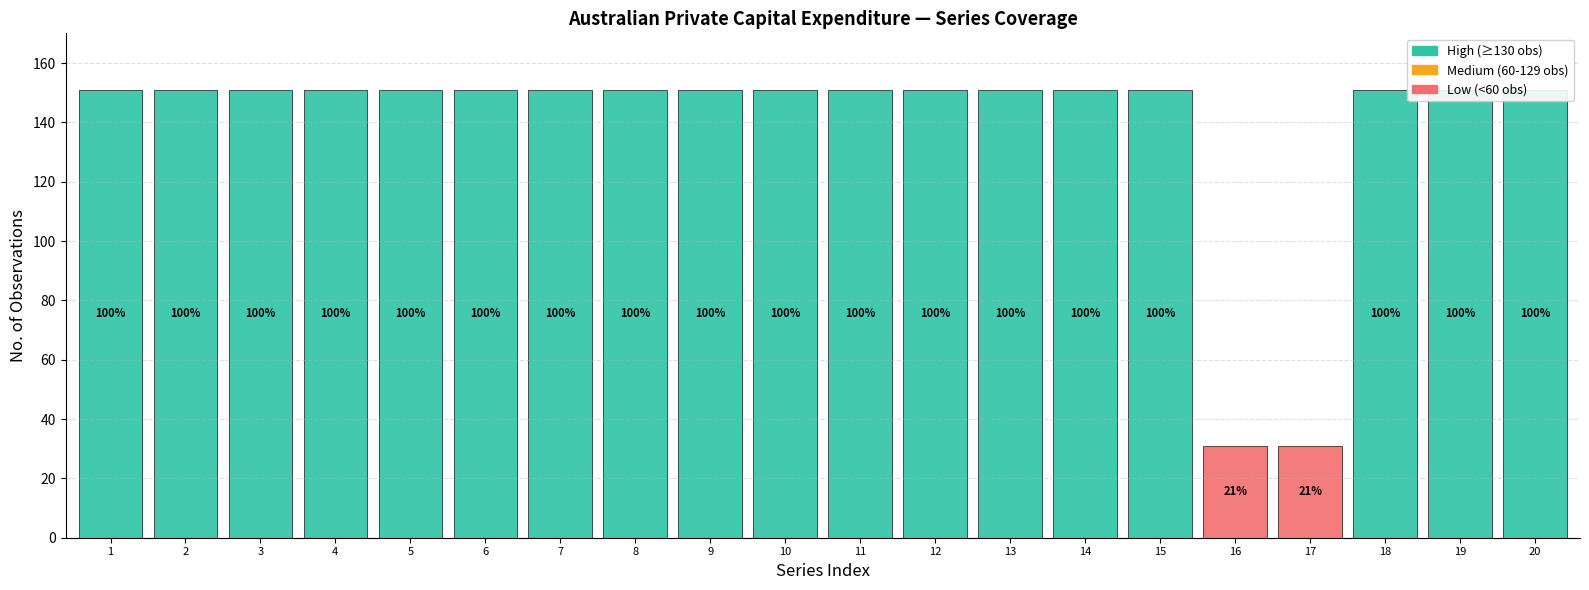

True or false: No. Obs. and Freq_code intersect in this chart.

False